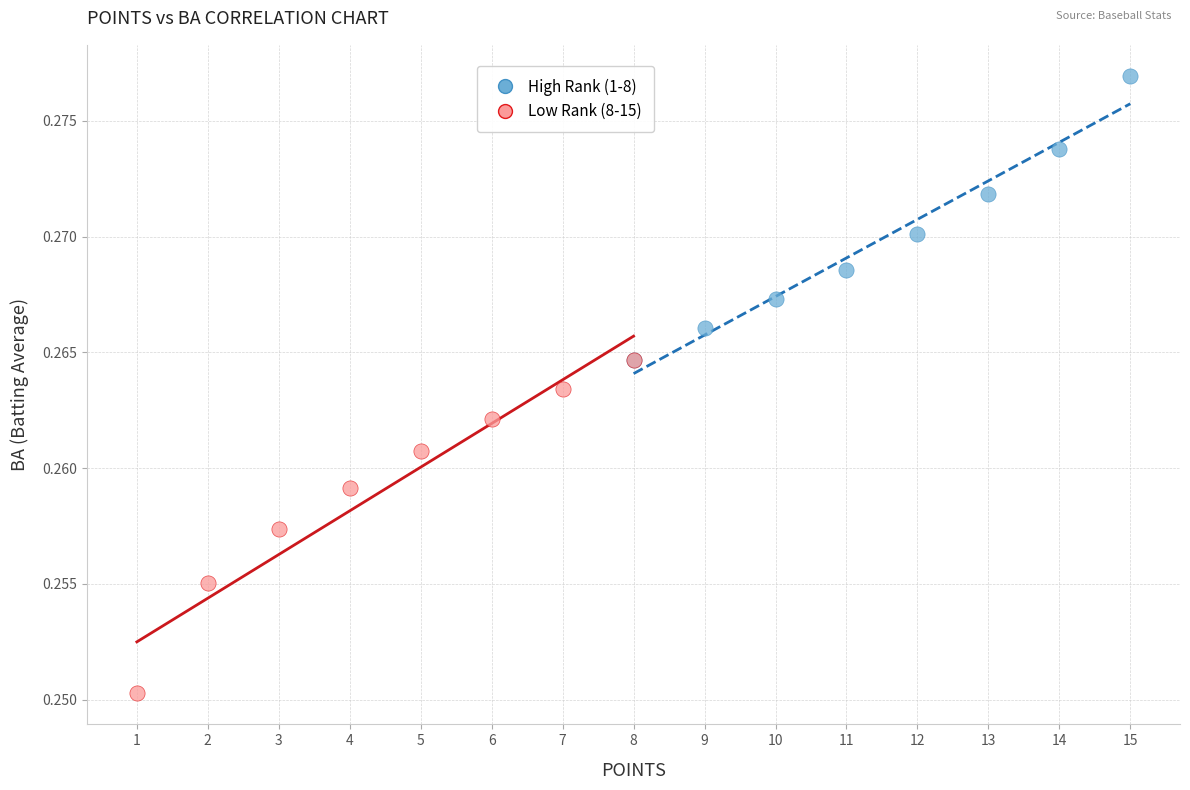

Which series contains the highest Y value?

High Rank (1-8)